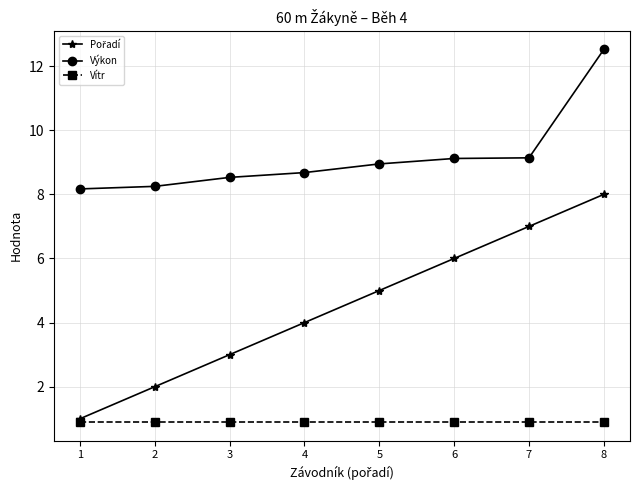

What is the total value across all series at 1?

10.1